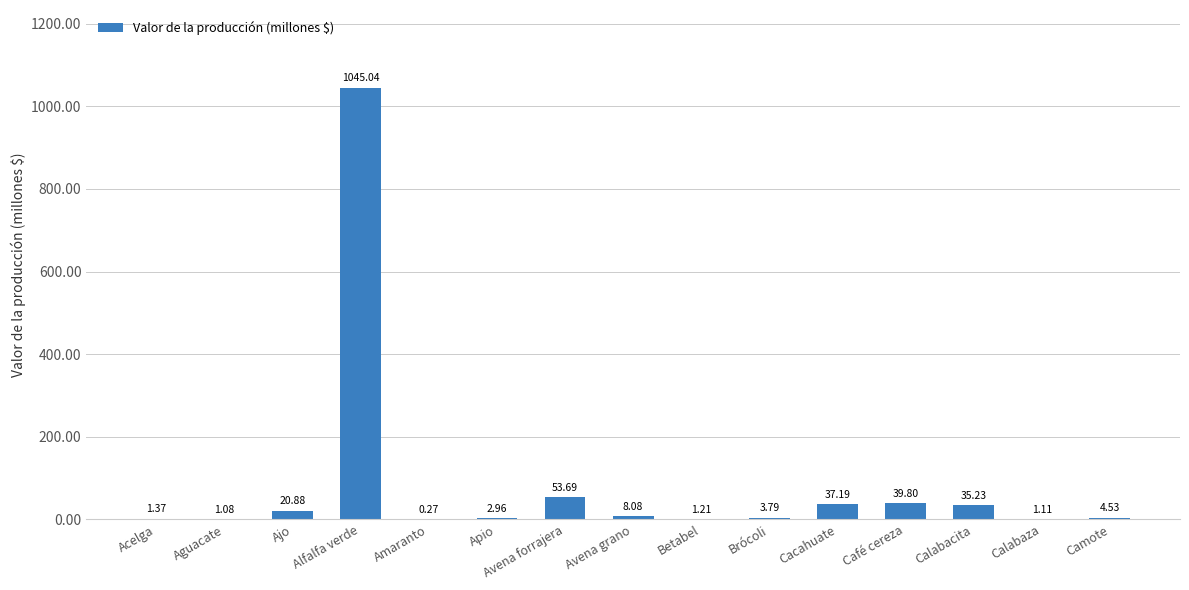

What is the change in value from Ajo to Calabaza?

-19.8